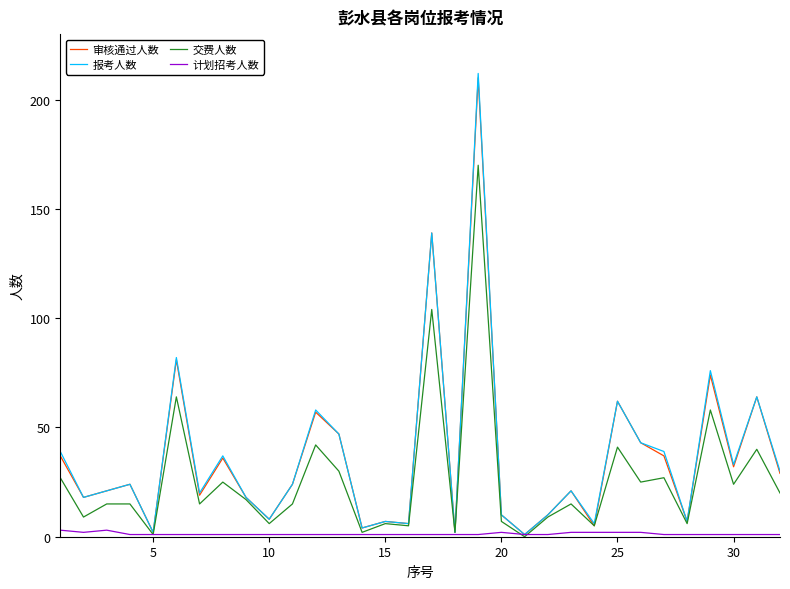

What is the highest value of the 审核通过人数 series?

210